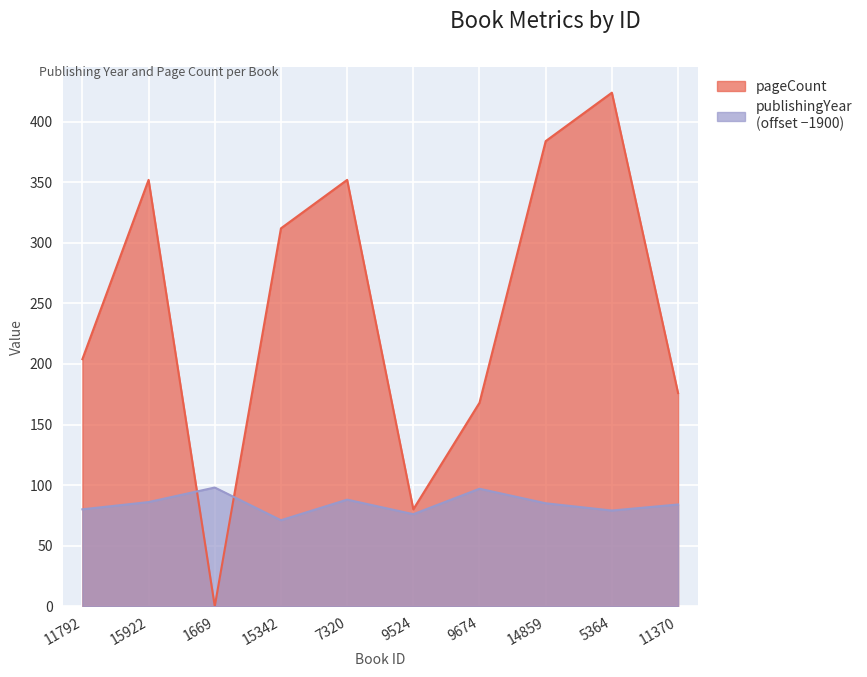

Between 15342 and 9524, which series saw the biggest shift?

pageCount